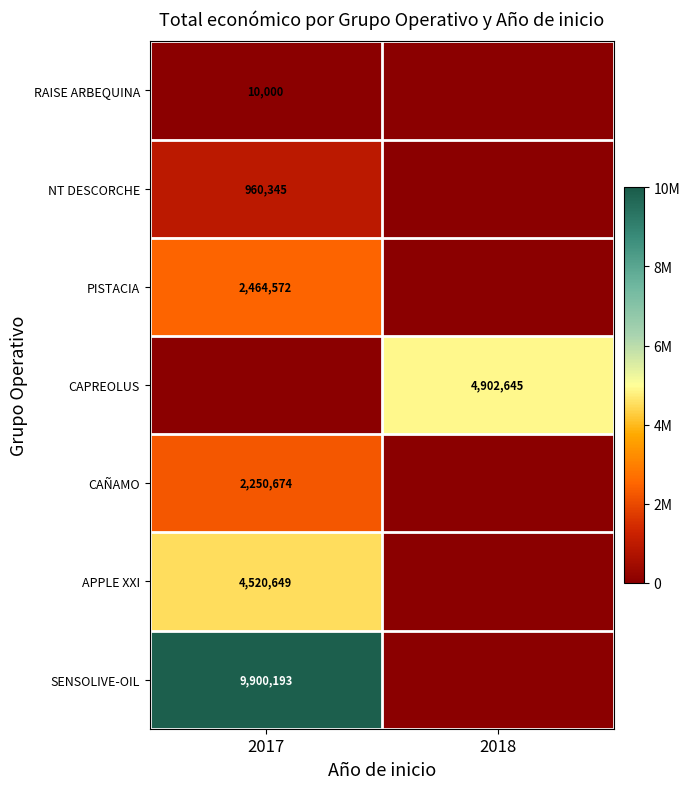

Is it true that RAISE ARBEQUINA equals 10000 at 2017?

True